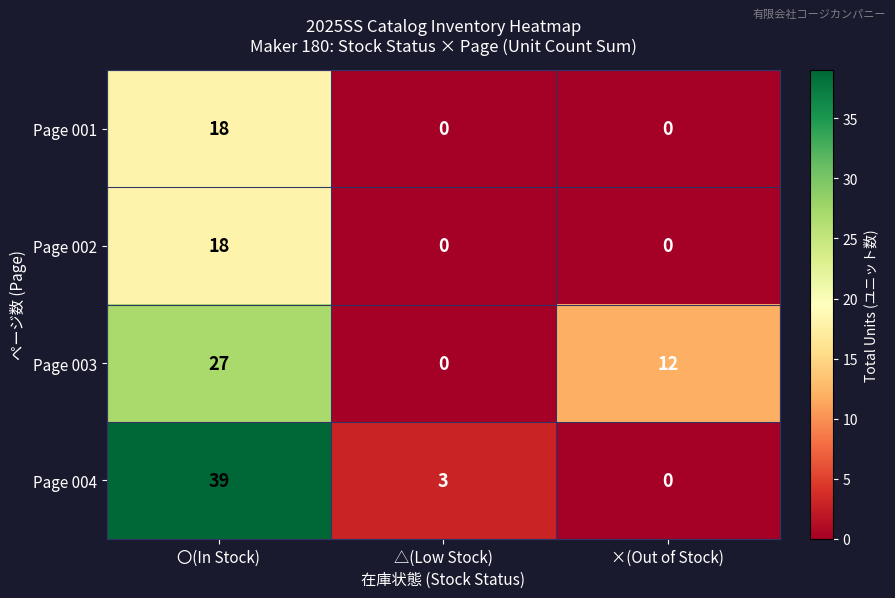

Read the Page 001 value at 〇(In Stock).

18